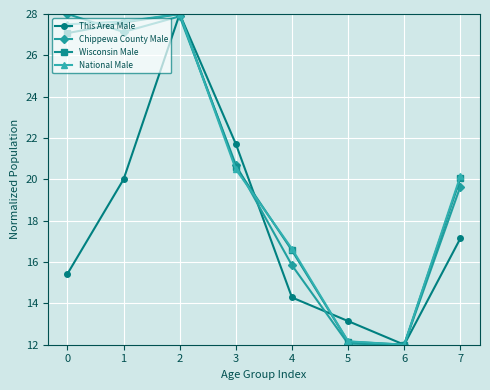

How many categories are shown in the chart?

8